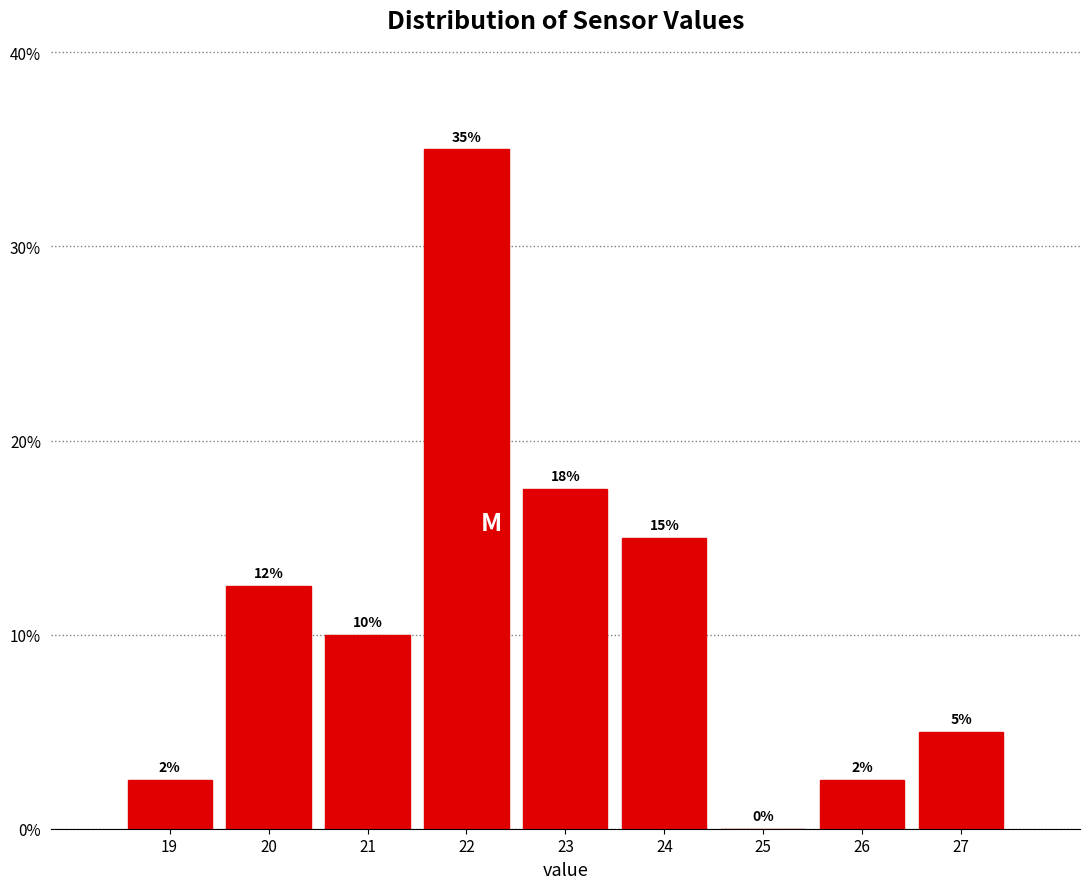

Where is the data nearest to the value 17?

23